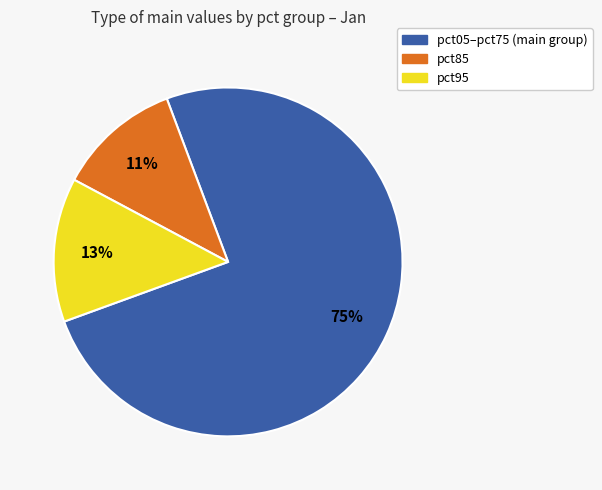

To the nearest percent, what is the average slice percentage?

33%